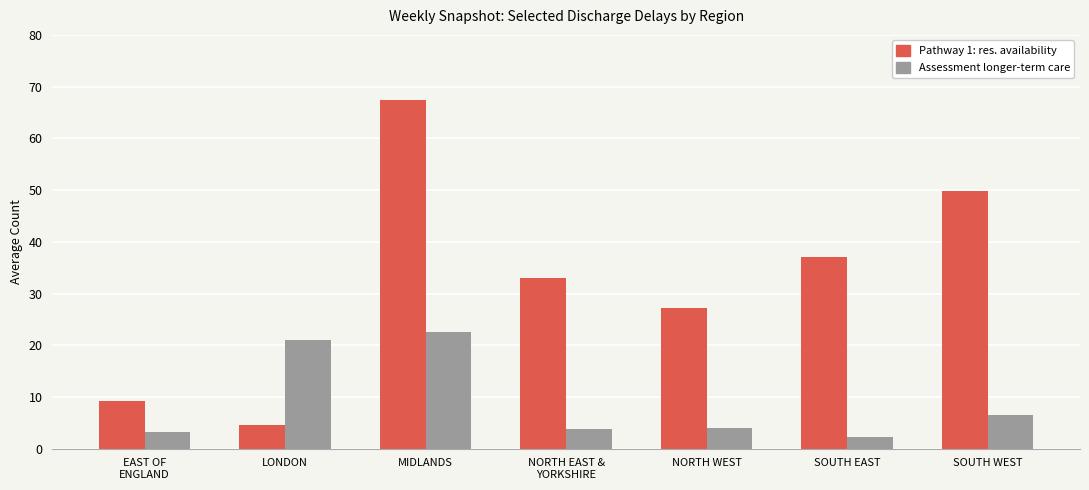

How many distinct data groups are displayed?

2